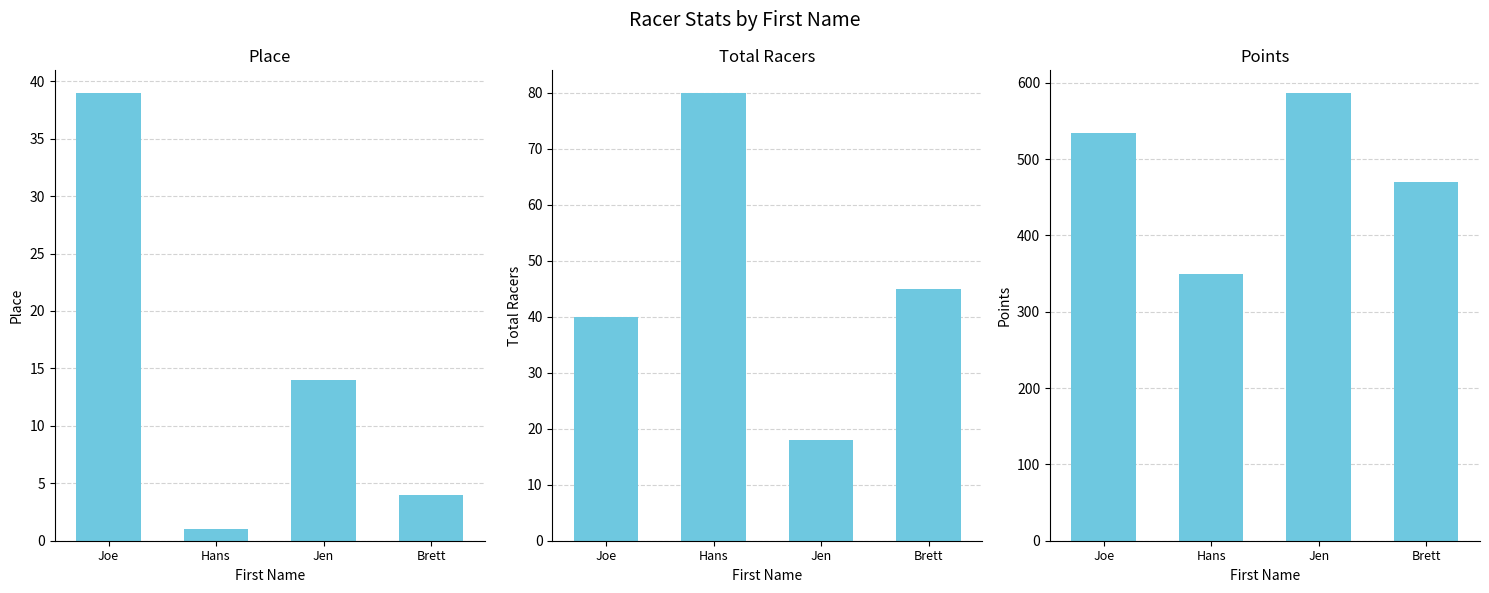

The value of Place at Jen is 14.0. True or false?

True